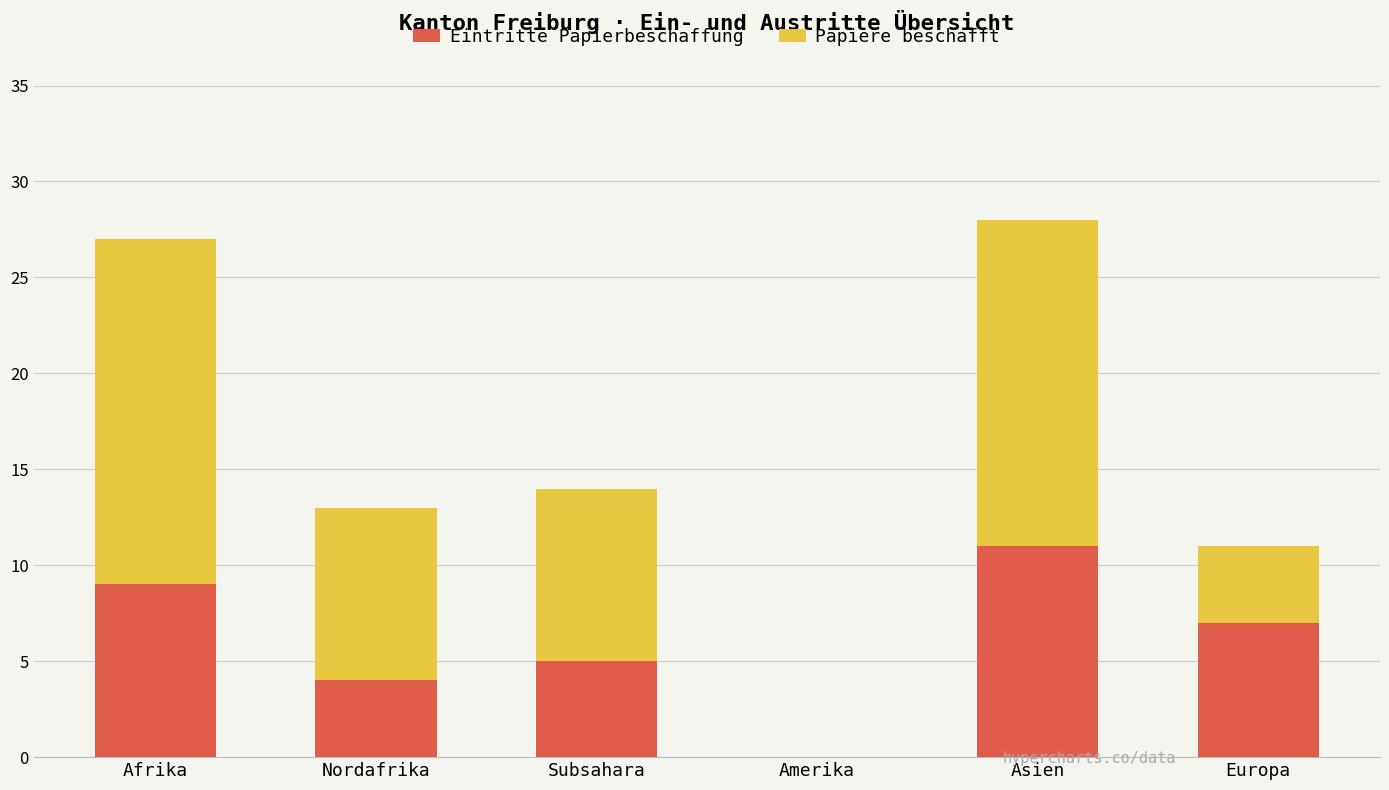

Reading left to right, list the values for the Eintritte Papierbeschaffung series.

Afrika=9	Nordafrika=4	Subsahara=5	Amerika=0	Asien=11	Europa=7